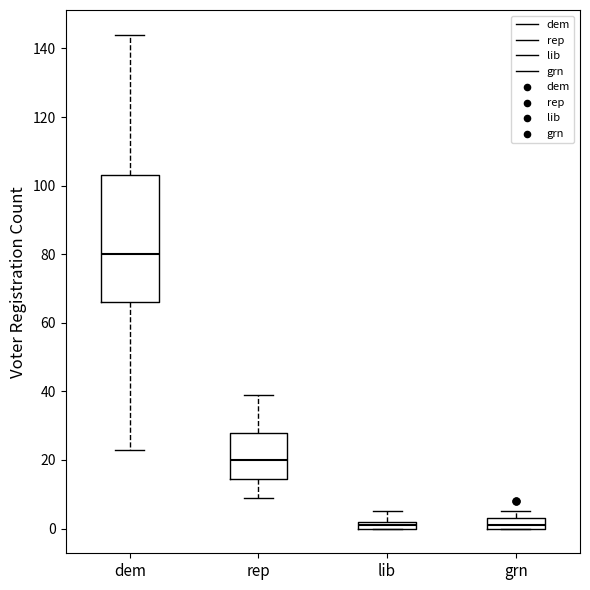

Where does the median line of the box for grn sit on the y-axis? The values are not printed on the chart, so give them approximately, as read against the axis.

2